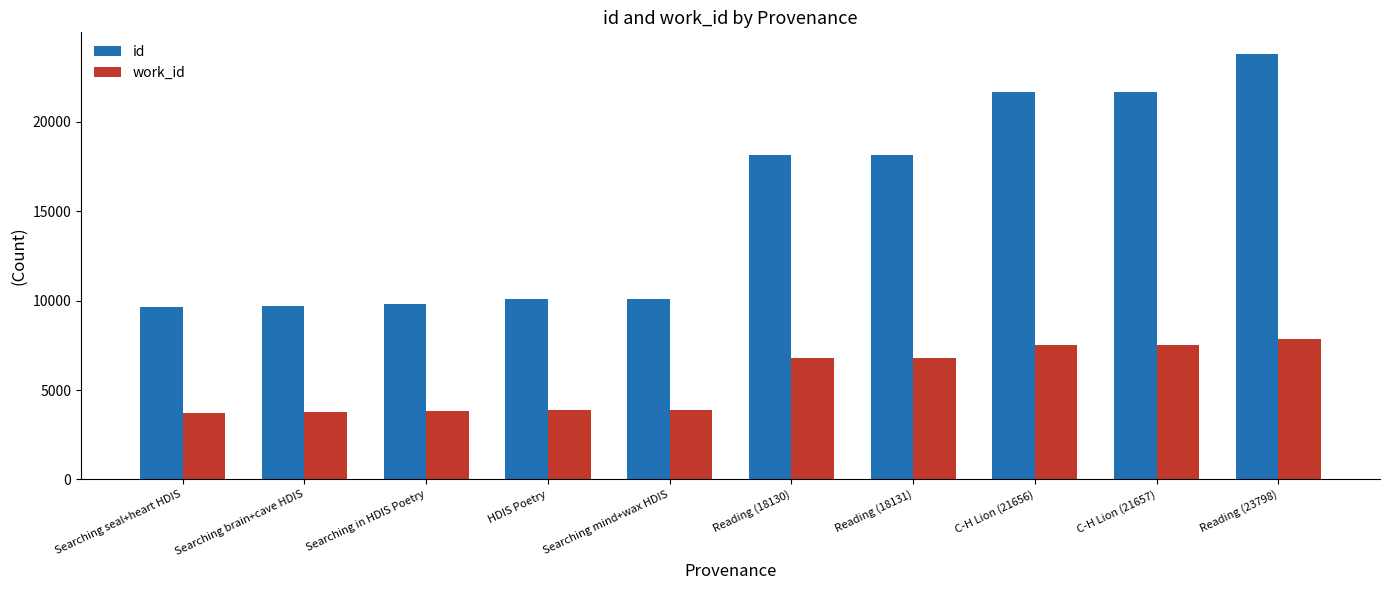

Rank the series by their maximum value, from highest to lowest.

id, work_id